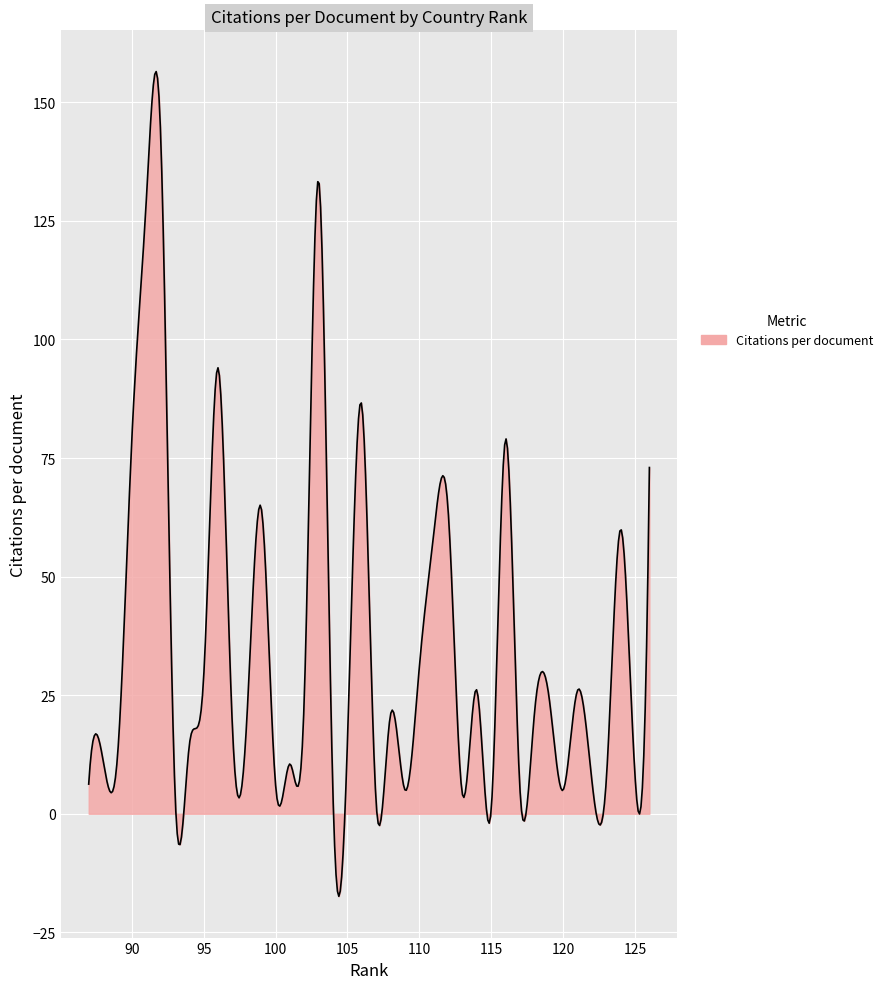

What is the maximum value shown in the chart?

156.5